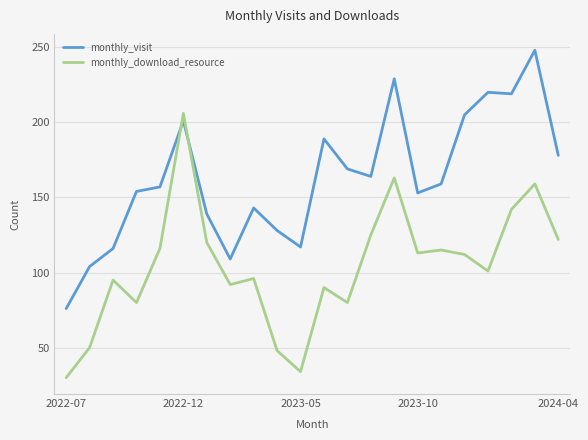

Reading right to left, transcribe all the data shown in this chart.

monthly_visit: 178	248	219	220	205	159	153	229	164	169	189	117	128	143	109	139	201	157	154	116	104	76
monthly_download_resource: 122	159	142	101	112	115	113	163	125	80	90	34	48	96	92	120	206	116	80	95	50	30